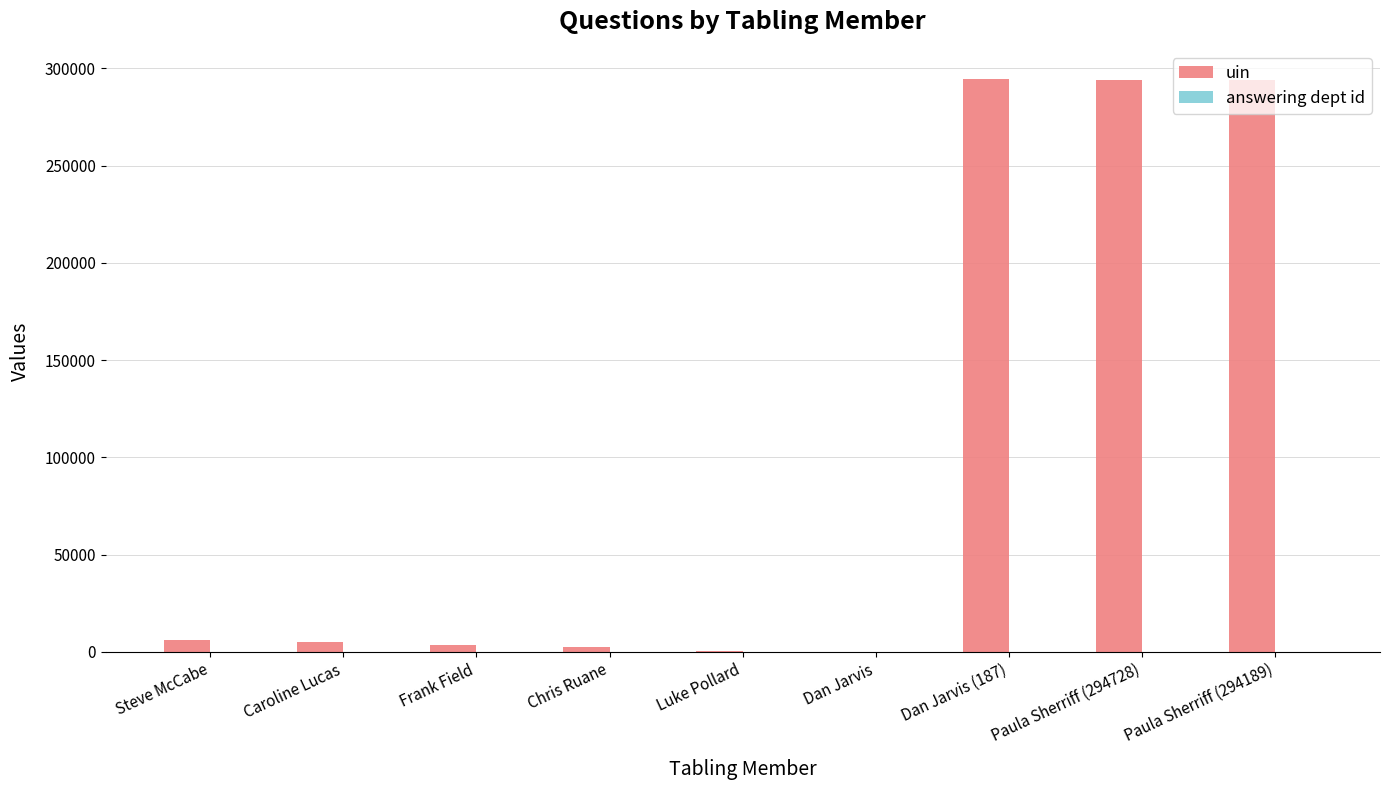

What is the sum of all uin values?

901401